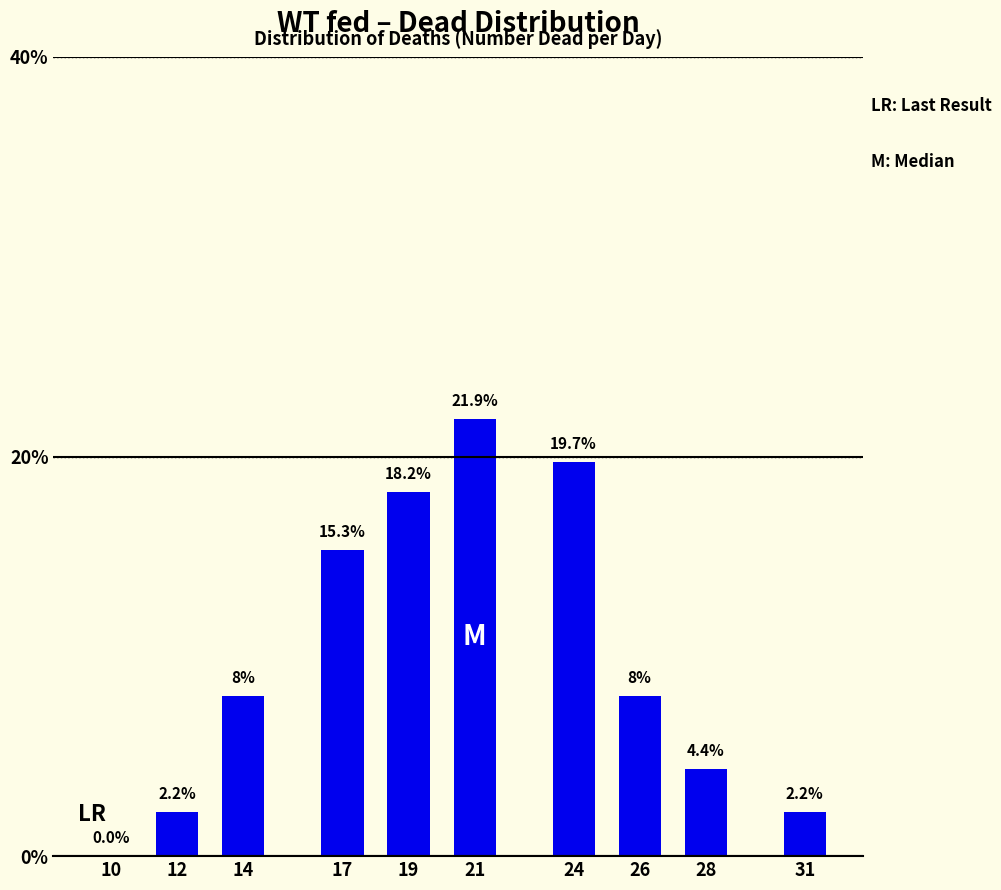

Reading left to right, what are all the values shown in this chart?

10=0.0	12=2.2	14=8.0	17=15.3	19=18.2	21=21.9	24=19.7	26=8.0	28=4.4	31=2.2